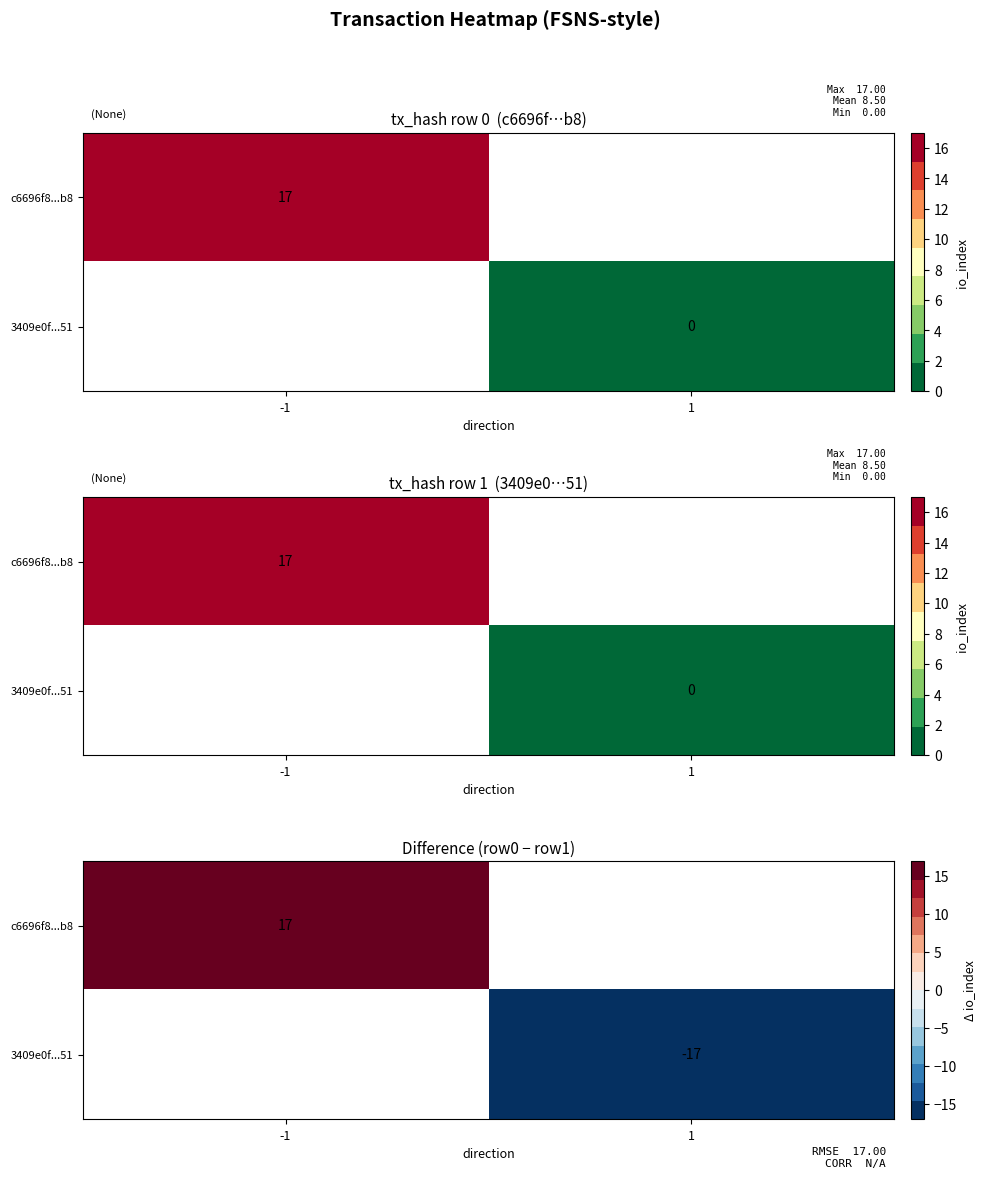

Rank the series at -1 from lowest to highest value.

c6696f8...b8, 3409e0f...51